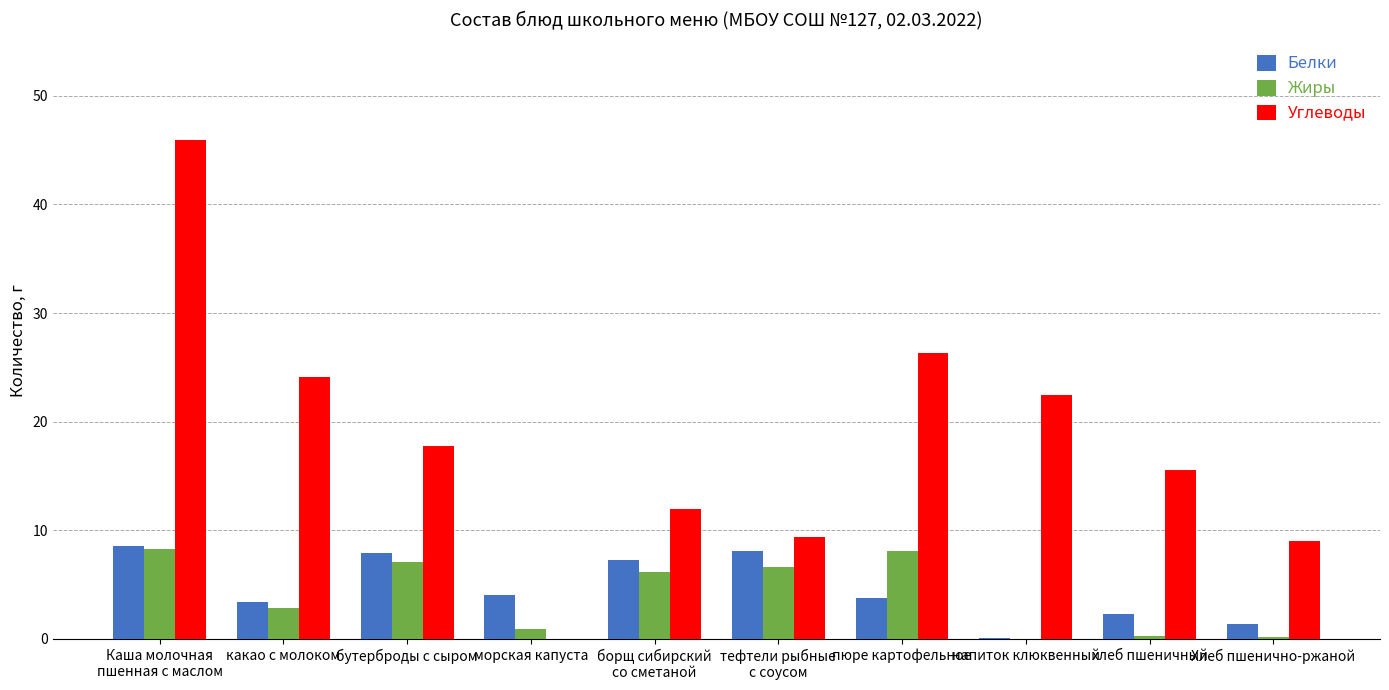

What is the maximum value shown in the chart?

46.0